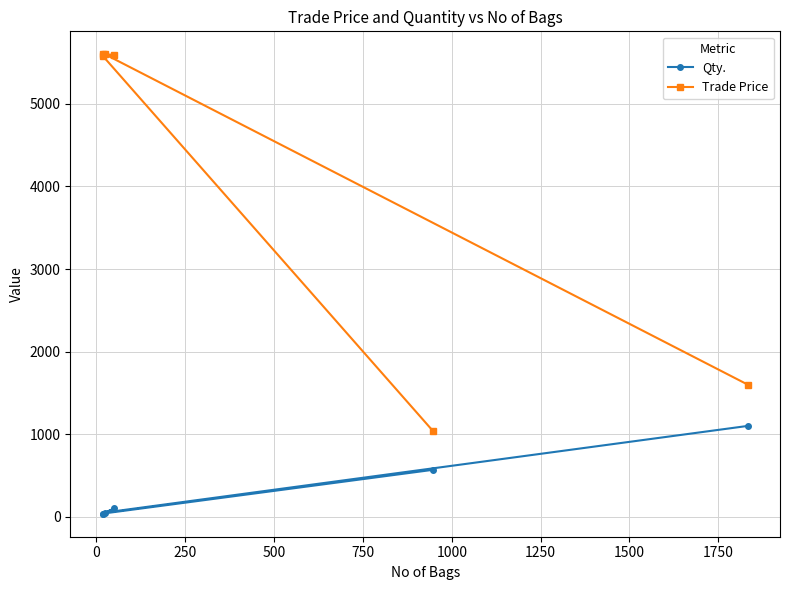

Rank the series by their average value, from highest to lowest.

Trade Price, Qty.